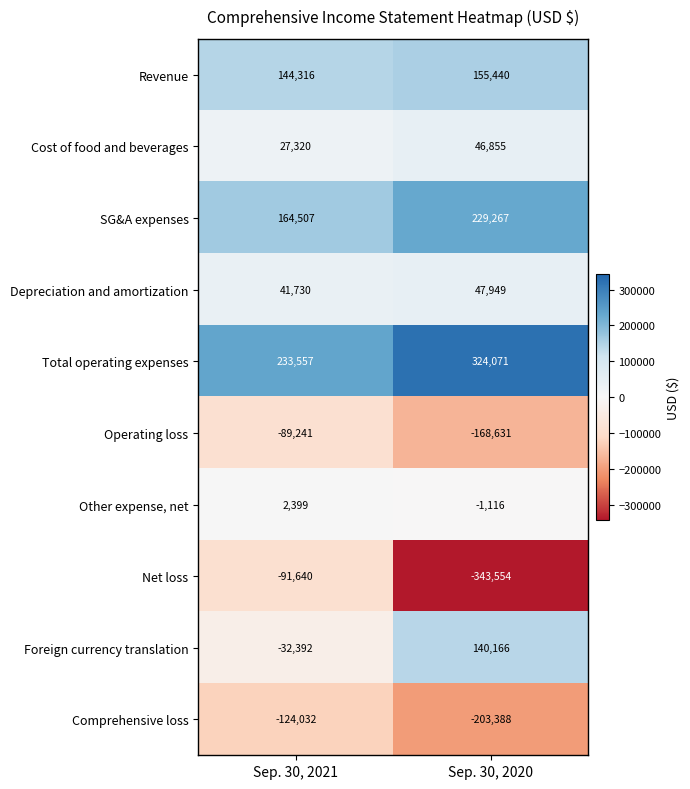

What is the total value across all series at Sep. 30, 2021?

276524